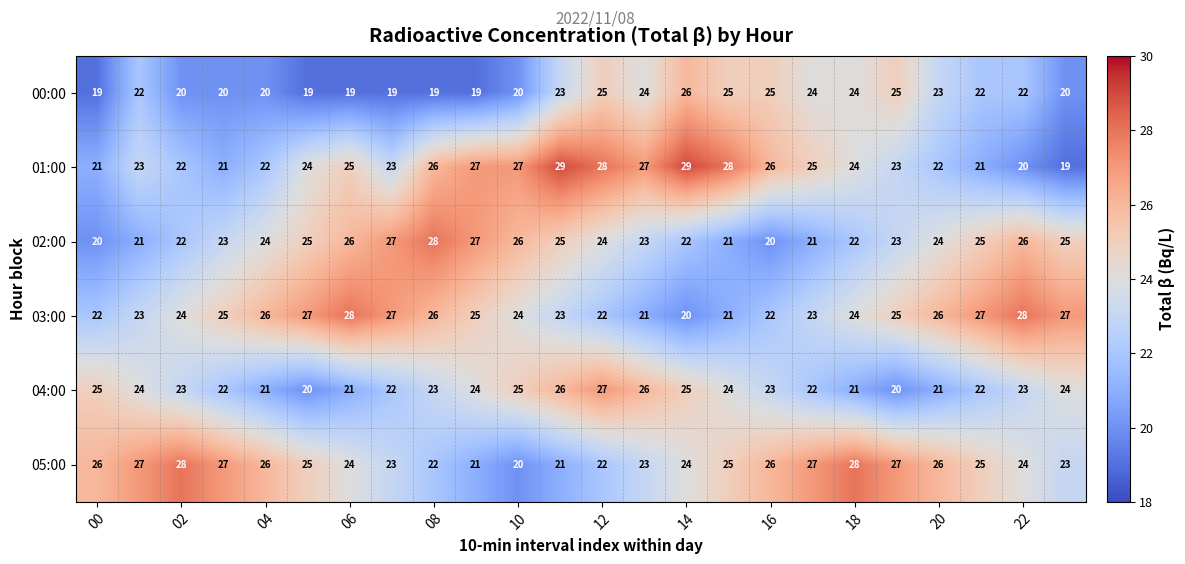

What is the greatest value displayed?

29